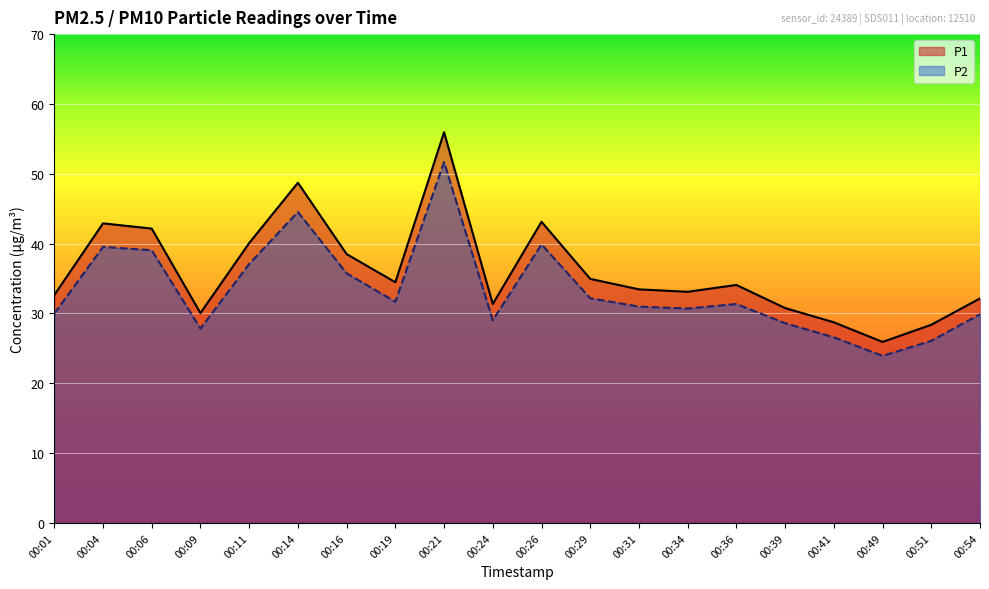

Between 00:41 and 00:36, which is larger?

00:36